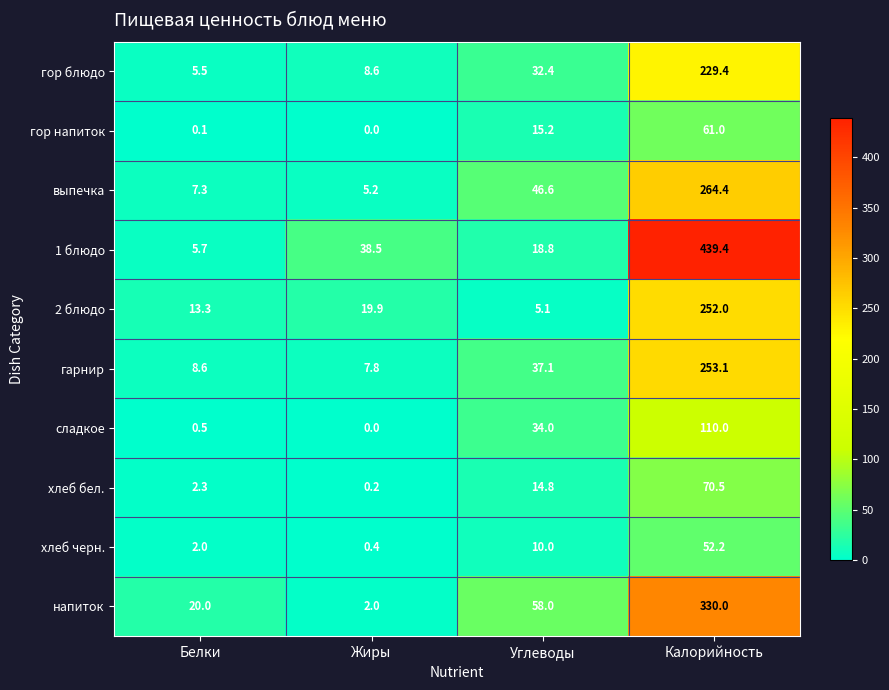

How many series are shown in this chart?

10